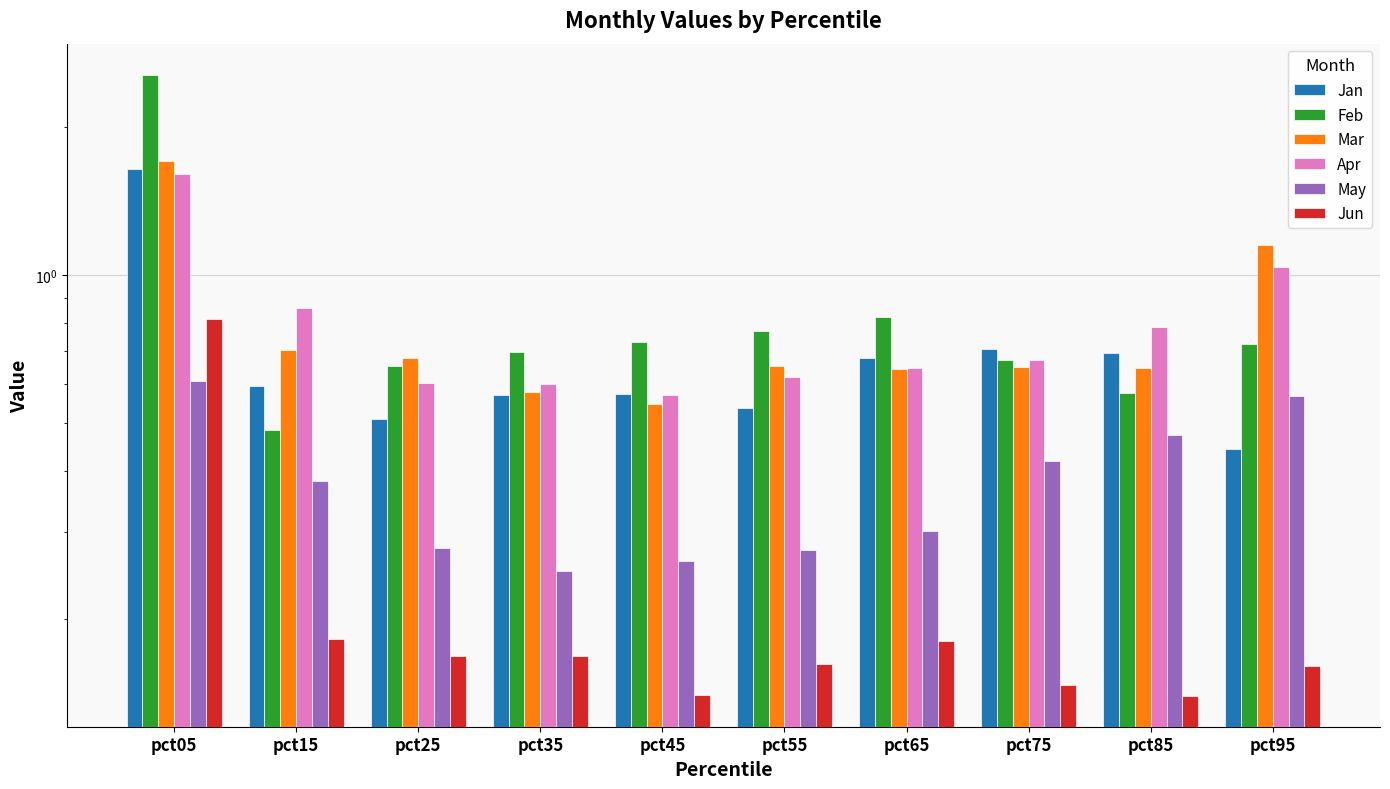

How many bars are there in each group?

6